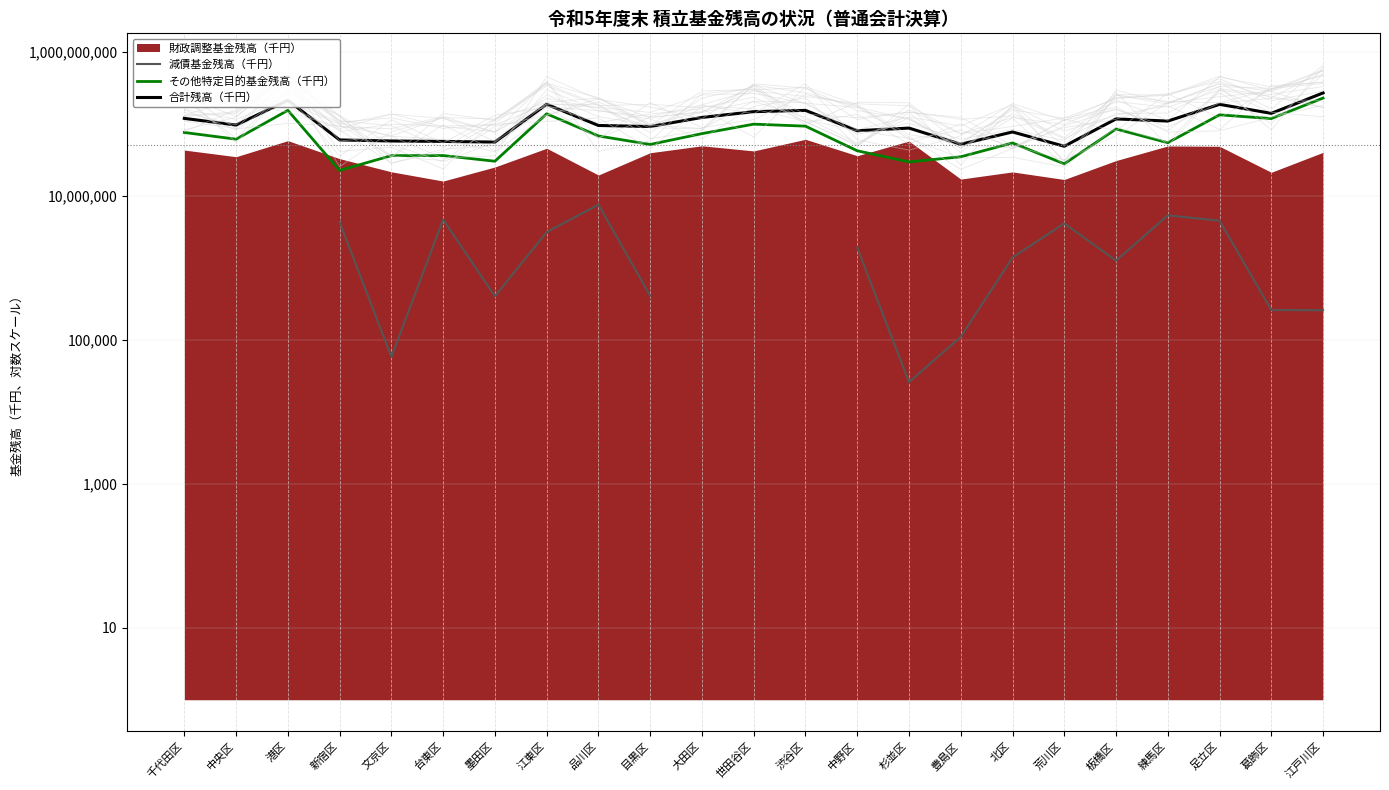

Does the chart have visible grid lines?

Yes